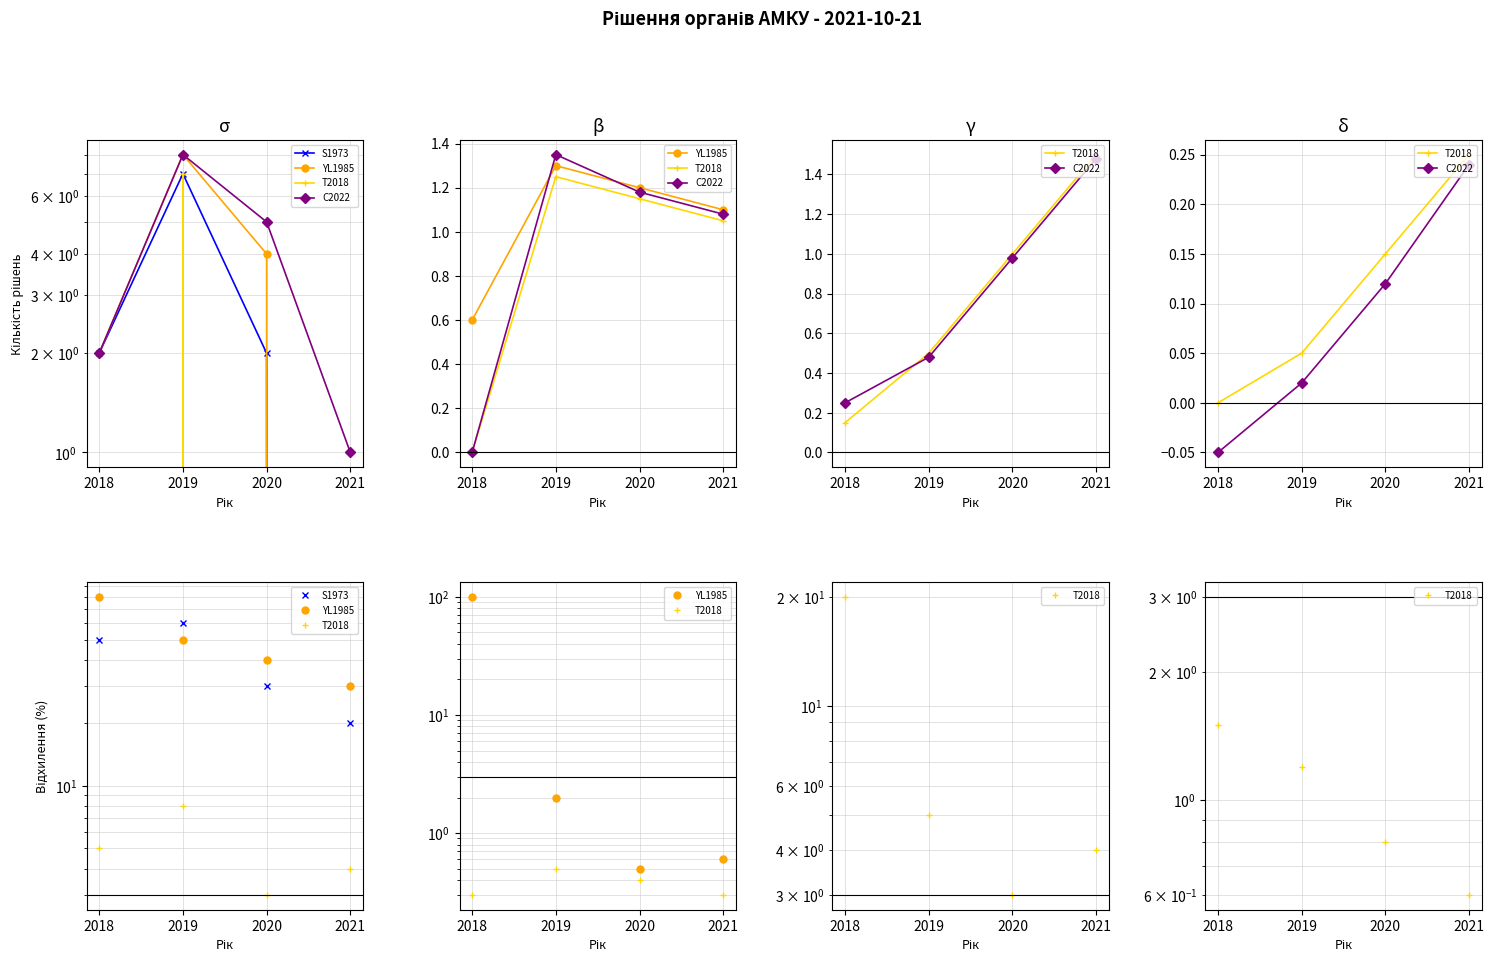

What is the difference between the second highest and second lowest values in the YL1985 series?

1.4